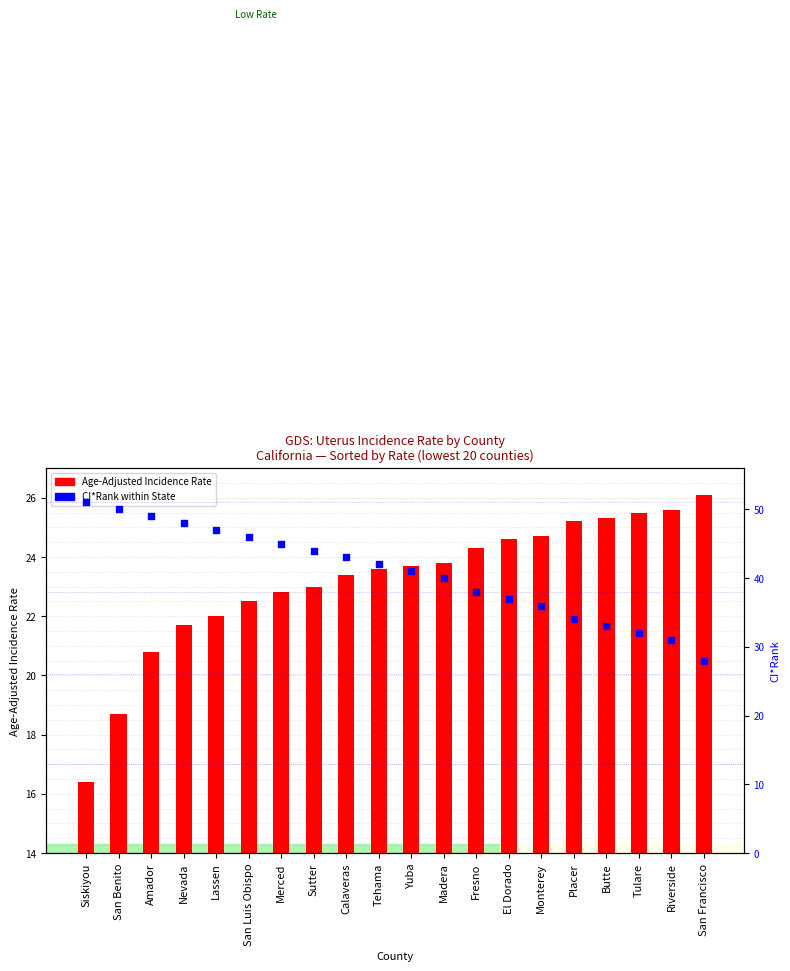

Which series reaches the maximum Y coordinate?

CI*Rank